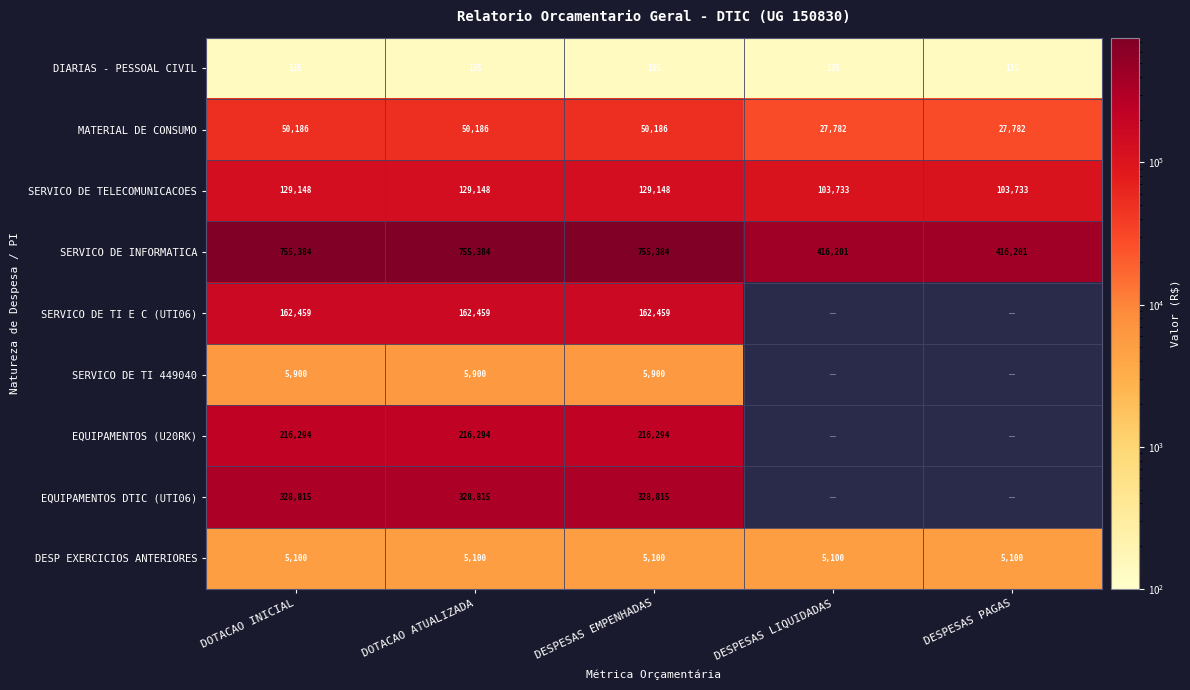

True or false: SERVICO DE TELECOMUNICACOES has a value of 129147.8 at DOTACAO INICIAL.

True